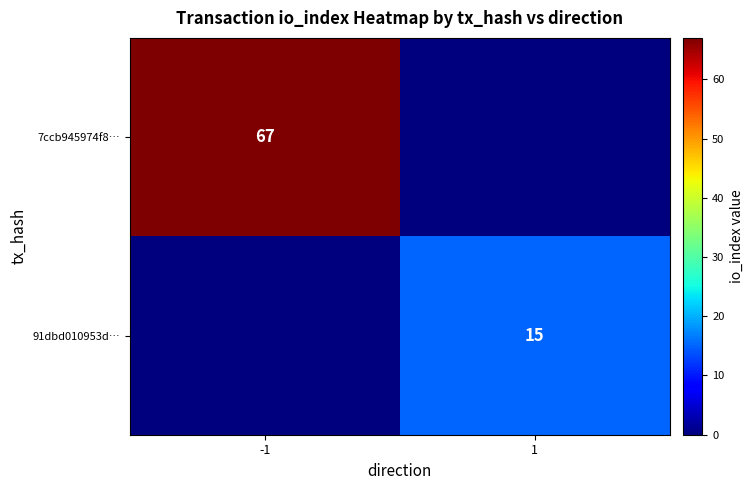

The 7ccb945974f8… series shows 67 at -1. True or false?

True